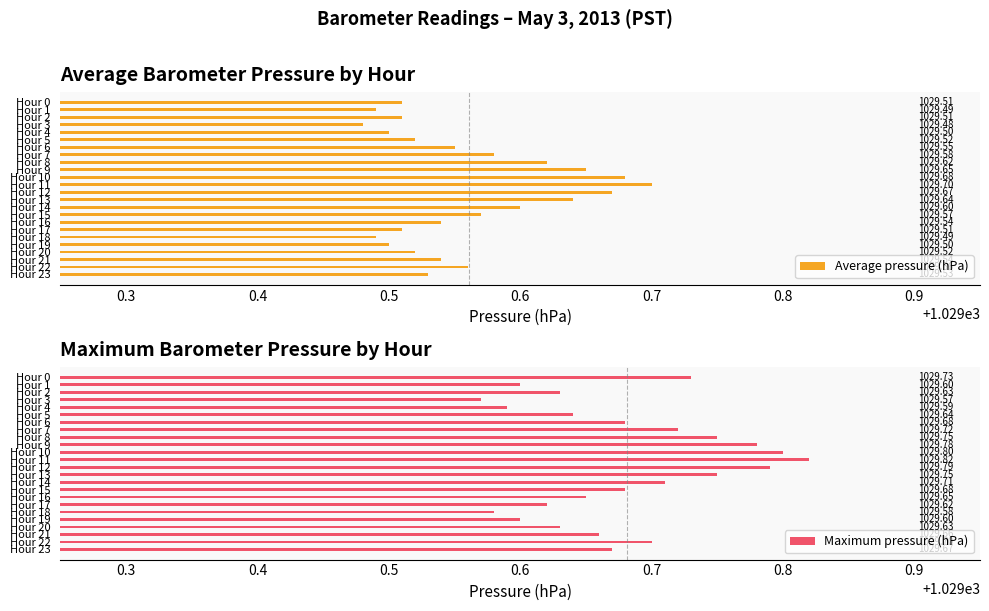

Reading right to left, list all the values displayed in this chart.

Average pressure (hPa): 1029.5	1029.6	1029.5	1029.5	1029.5	1029.5	1029.5	1029.5	1029.6	1029.6	1029.6	1029.7	1029.7	1029.7	1029.7	1029.6	1029.6	1029.5	1029.5	1029.5	1029.5	1029.5	1029.5	1029.5
Maximum pressure (hPa): 1029.7	1029.7	1029.7	1029.6	1029.6	1029.6	1029.6	1029.7	1029.7	1029.7	1029.8	1029.8	1029.8	1029.8	1029.8	1029.8	1029.7	1029.7	1029.6	1029.6	1029.6	1029.6	1029.6	1029.7